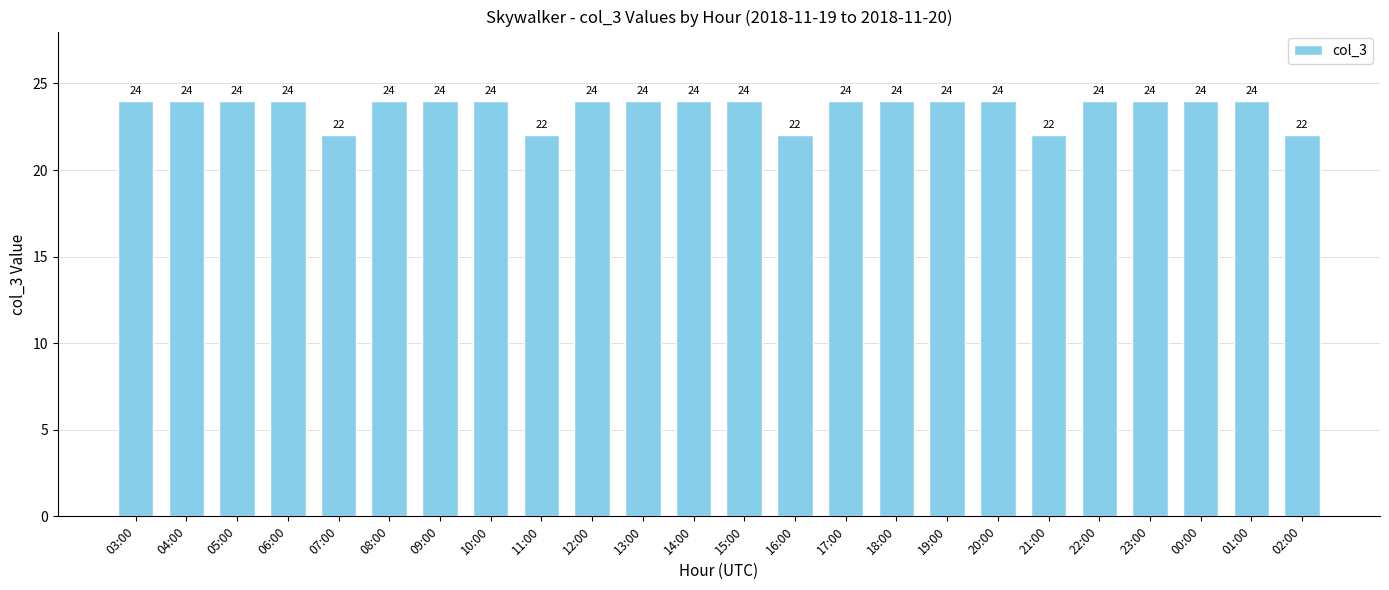

What is the change in value from 21:00 to 22:00?

+2